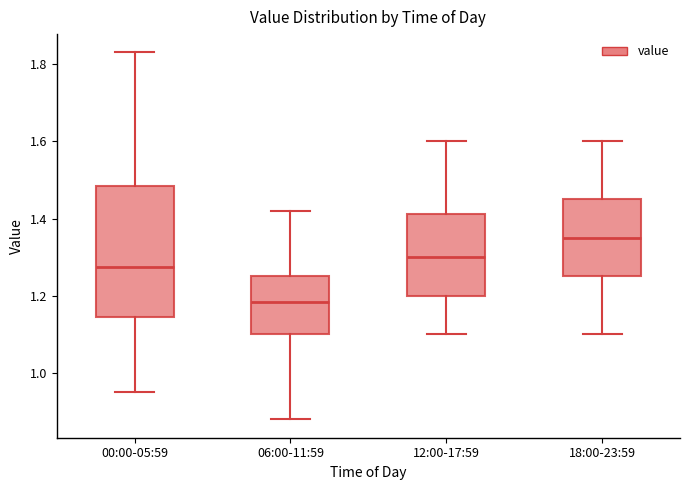

Reading left to right, read every box against the y-axis: the position of its median line, the range the box covers, and the ends of its whiskers. The values are not printed on the chart, so give them approximately, as read against the axis.

00:00-05:59: median 1.28, box 1.14 to 1.48, whiskers 0.96 to 1.84
06:00-11:59: median 1.18, box 1.10 to 1.26, whiskers 0.88 to 1.42
12:00-17:59: median 1.30, box 1.20 to 1.42, whiskers 1.10 to 1.60
18:00-23:59: median 1.36, box 1.26 to 1.46, whiskers 1.10 to 1.60